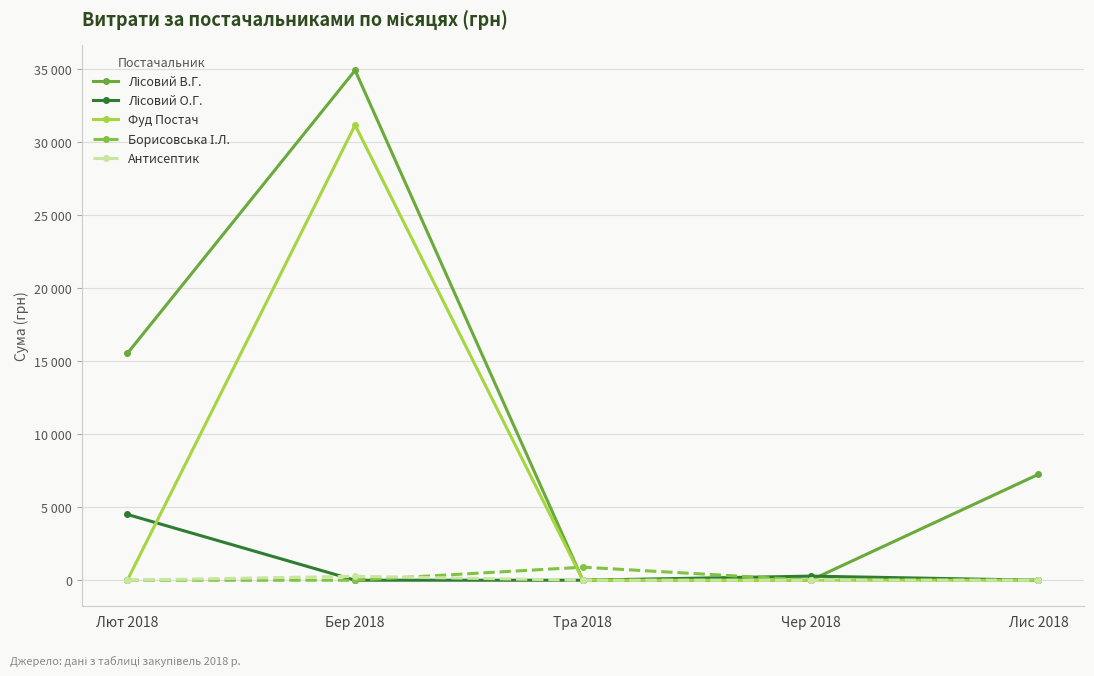

Does the chart have visible grid lines?

Yes